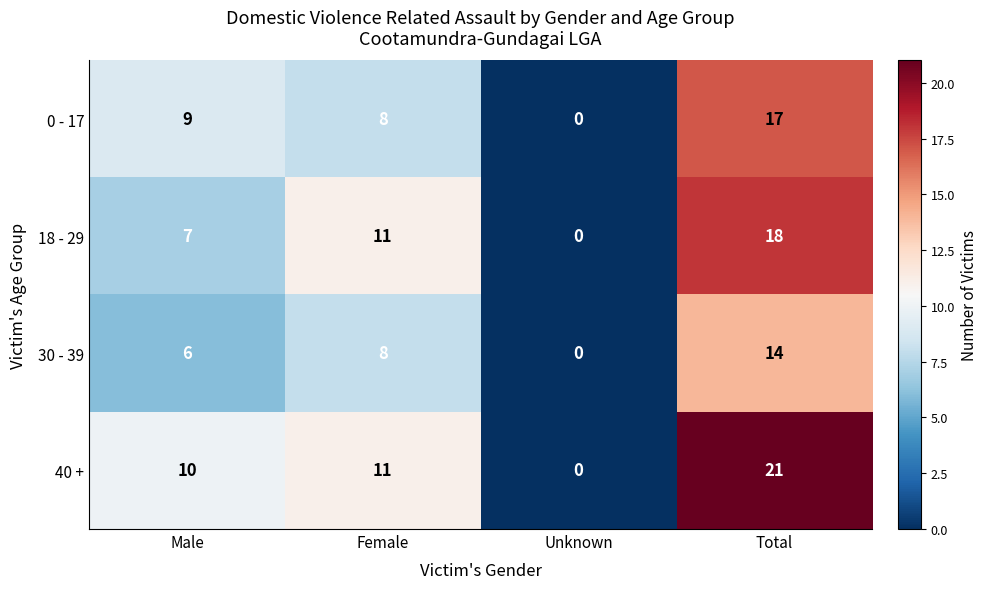

What is the approximate value of 40 + at Female, to the nearest 10?

10